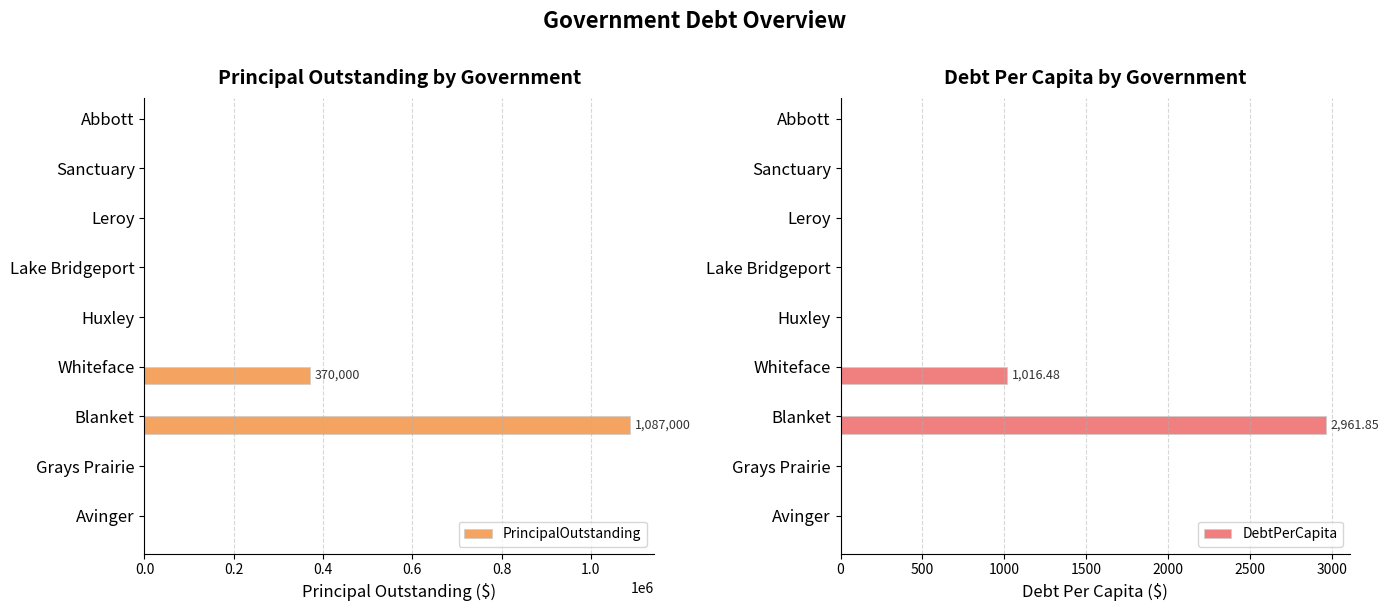

Which series has the largest total across all categories?

PrincipalOutstanding